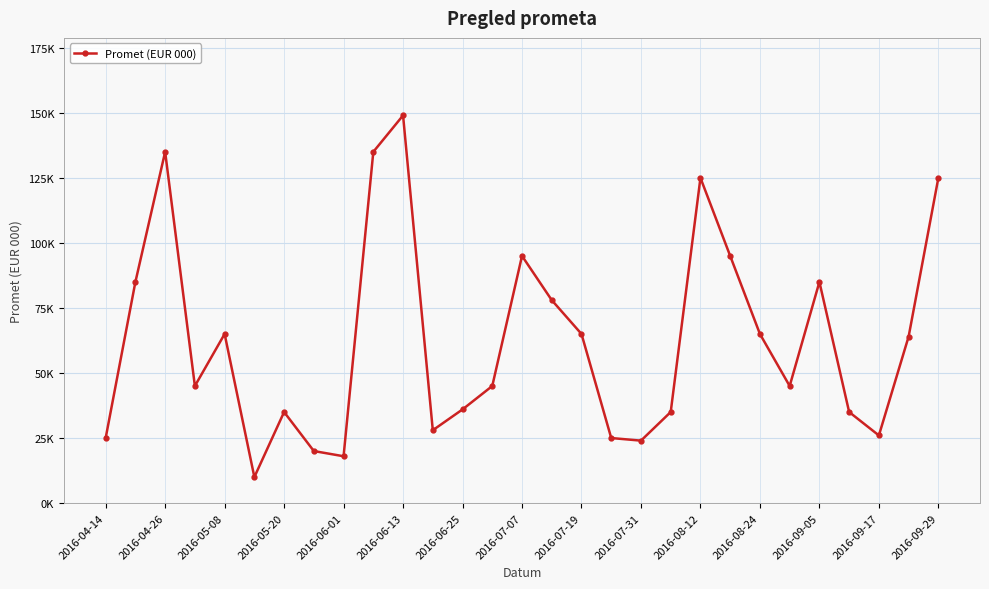

Is this an area chart (filled region under the line)?

No